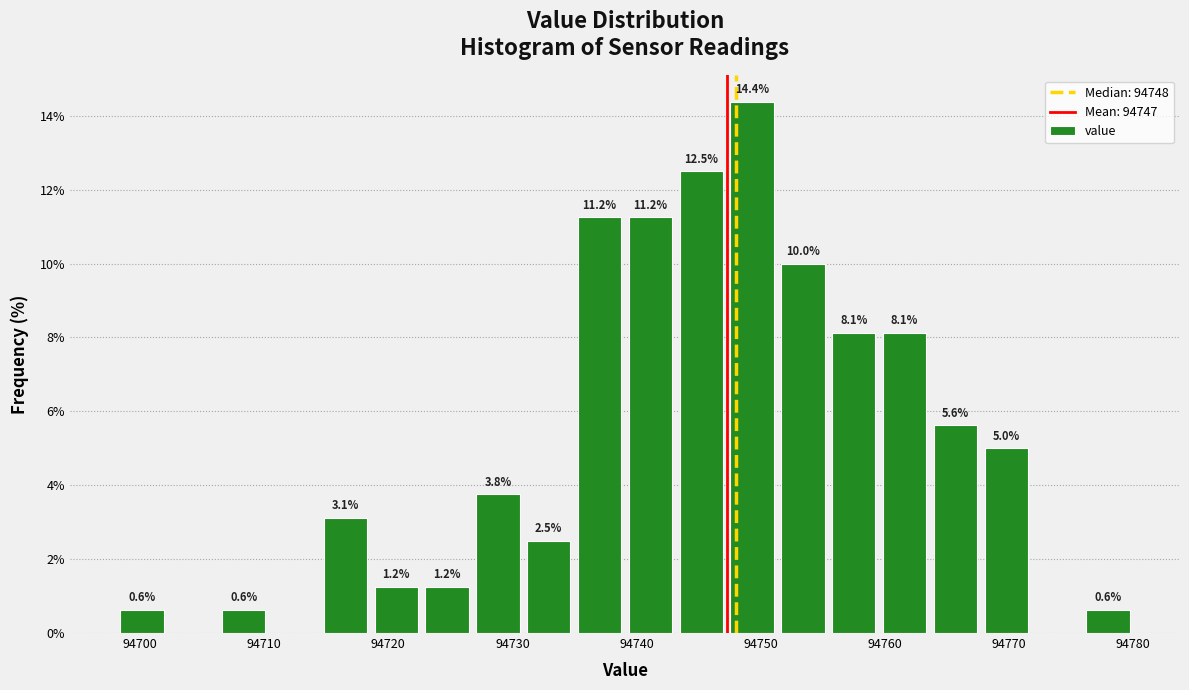

Which range on the x-axis has the tallest bar?

94747 to 94751